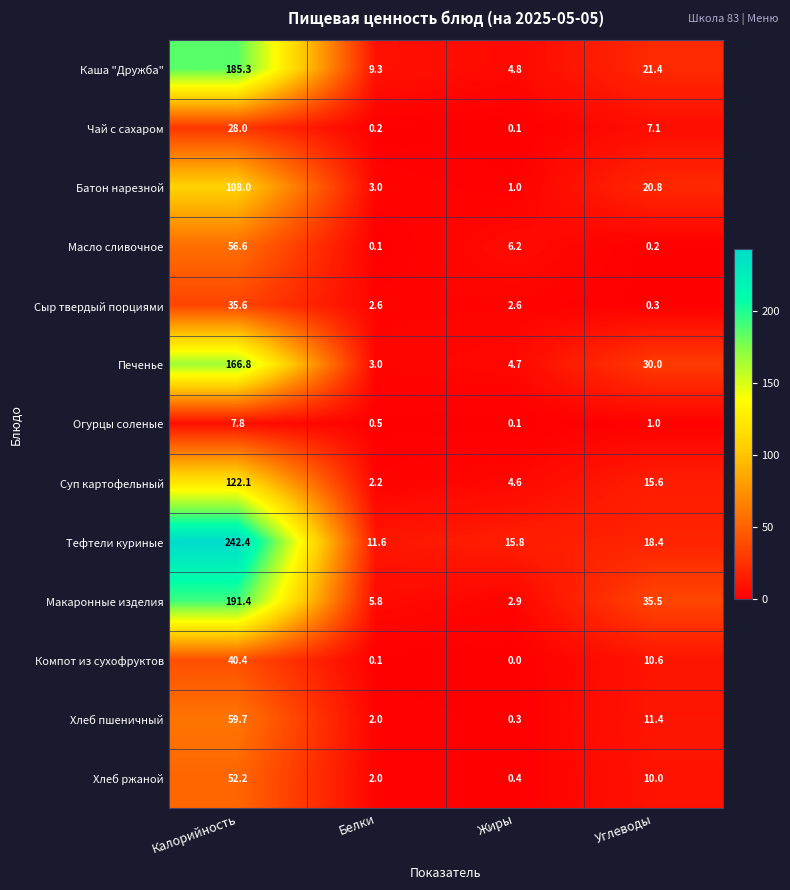

How many categories are shown in the chart?

4